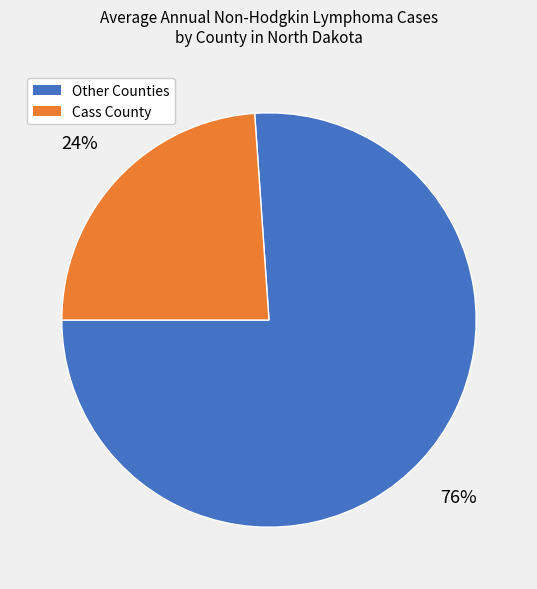

Is there any slice that represents more than half of the pie?

Yes